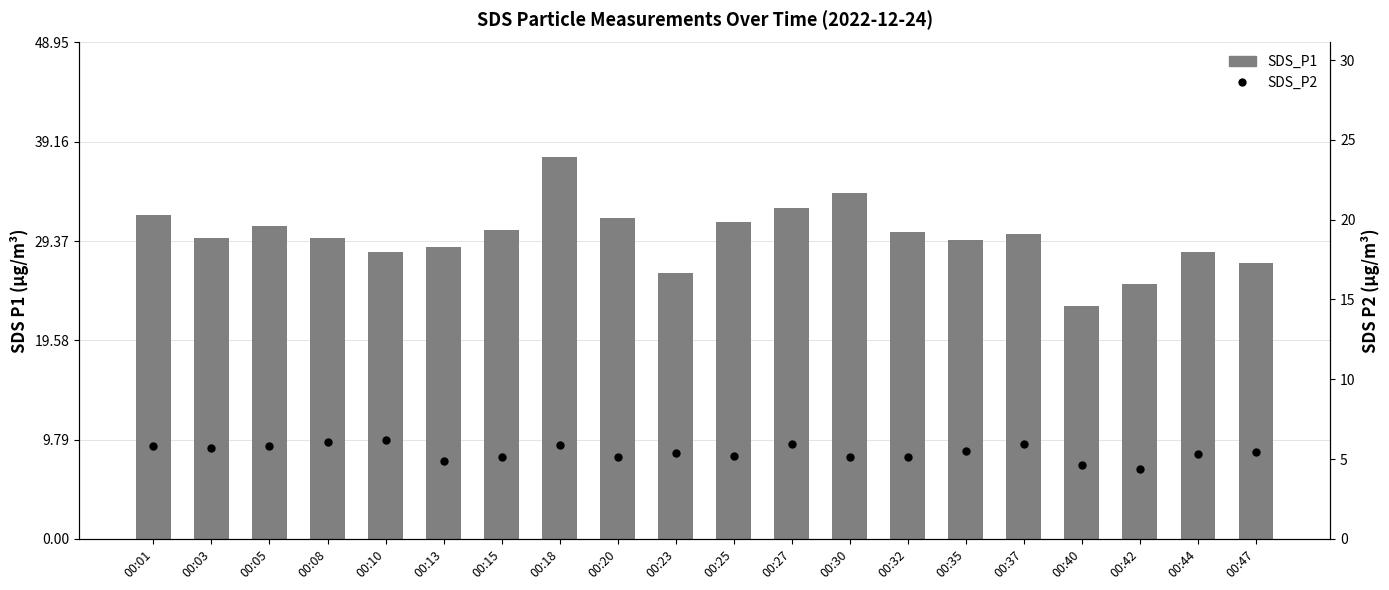

What is the difference between the maximum and minimum values in the SDS_P1 series?

14.7